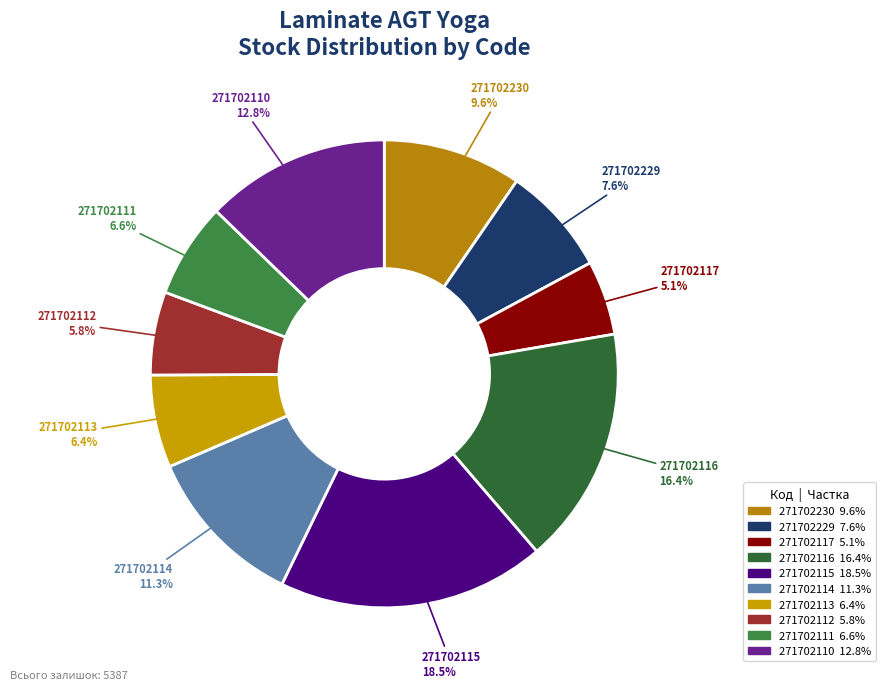

What portion of the pie excludes 271702114?

88.7%